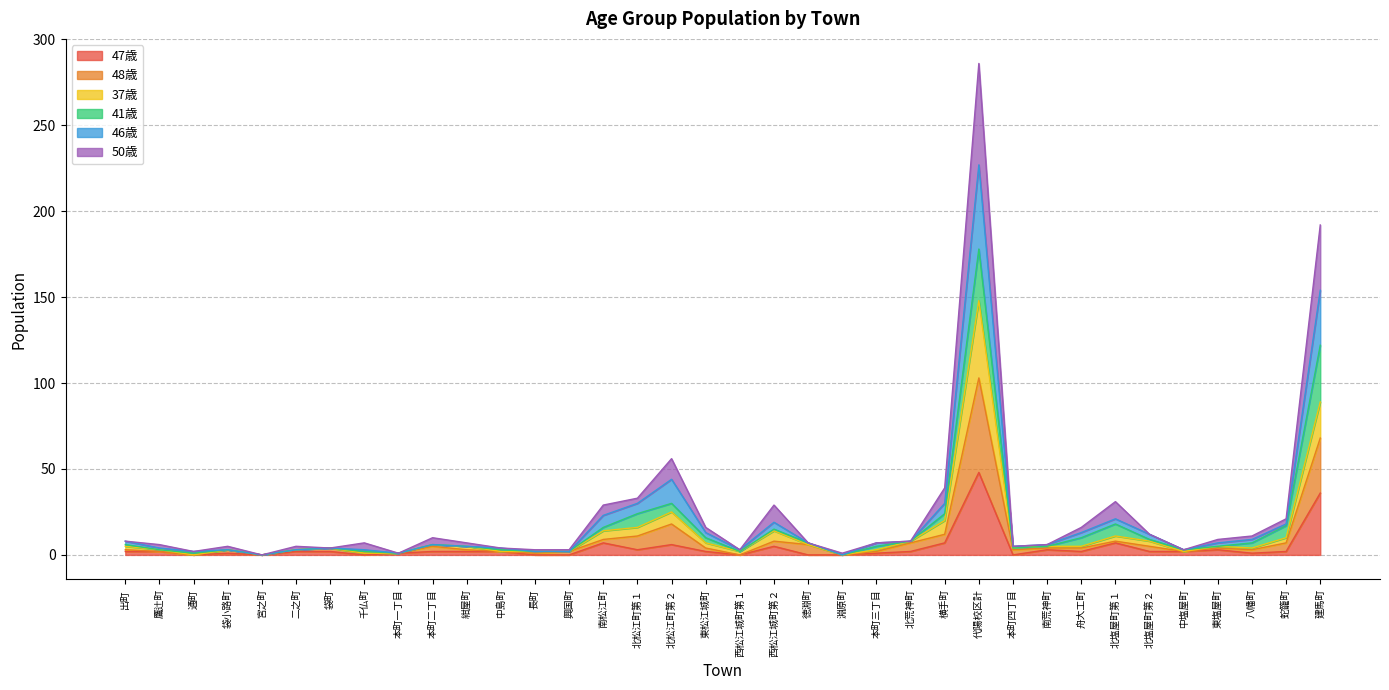

True or false: 47歳 has more than 2 interior local peaks.

True